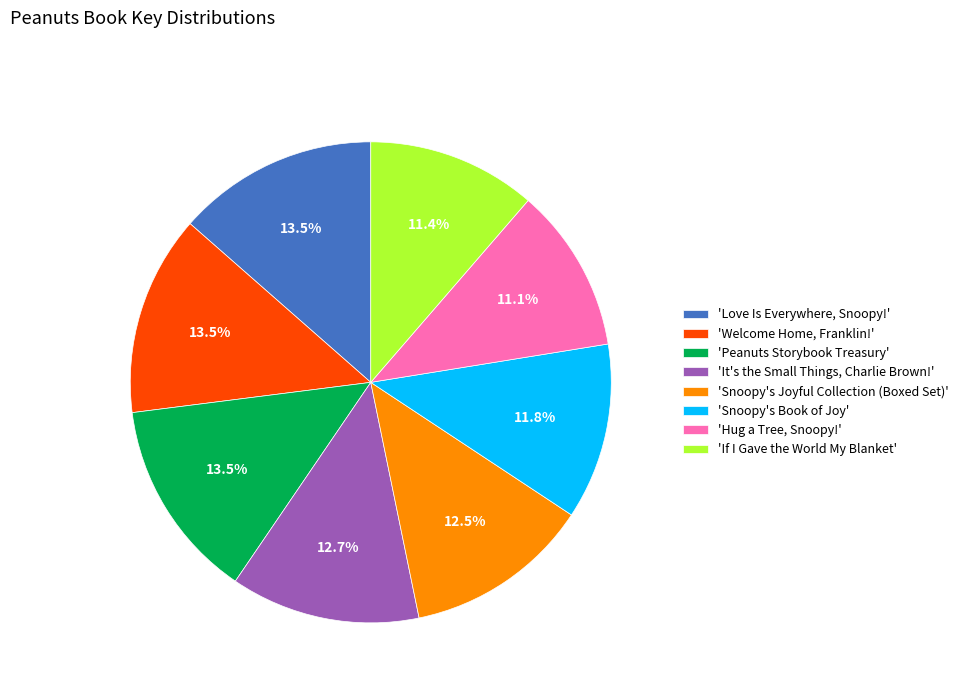

Between 'If I Gave the World My Blanket' and 'Snoopy's Joyful Collection (Boxed Set)', which is larger?

'Snoopy's Joyful Collection (Boxed Set)'